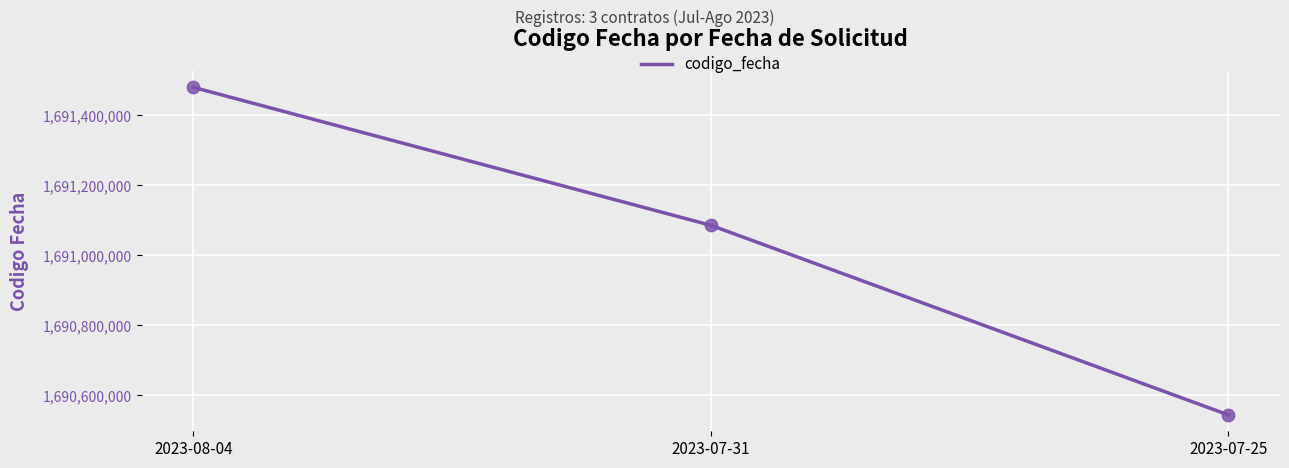

Approximately how many times larger is the value at 2023-07-25 compared to 2023-08-04?

1.0